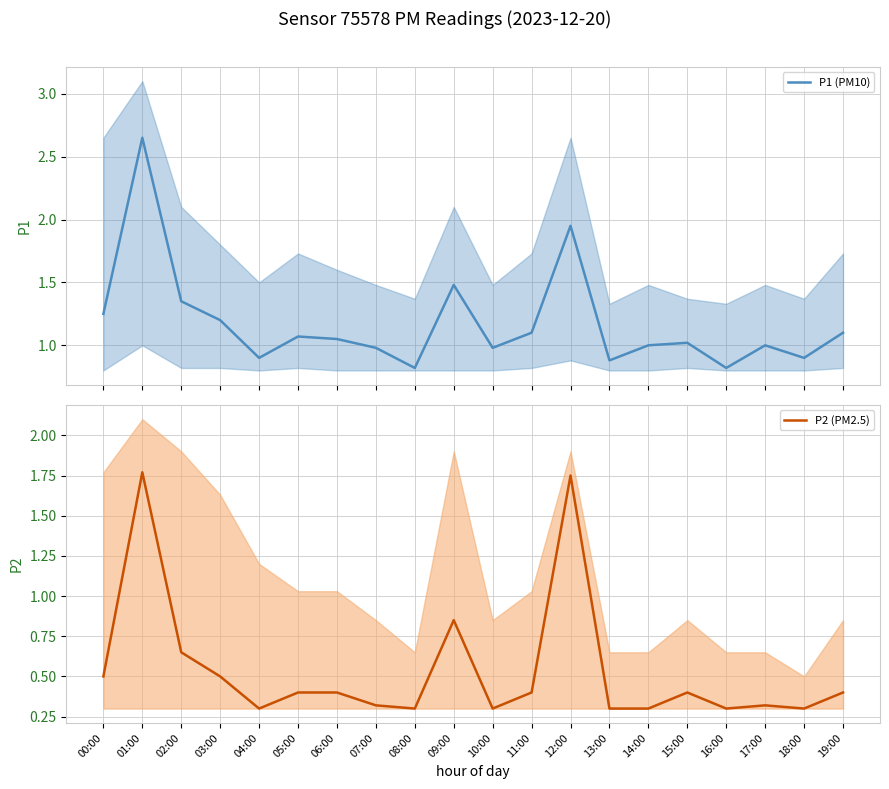

What is the spread (max minus min) of values at 17:00?

0.7